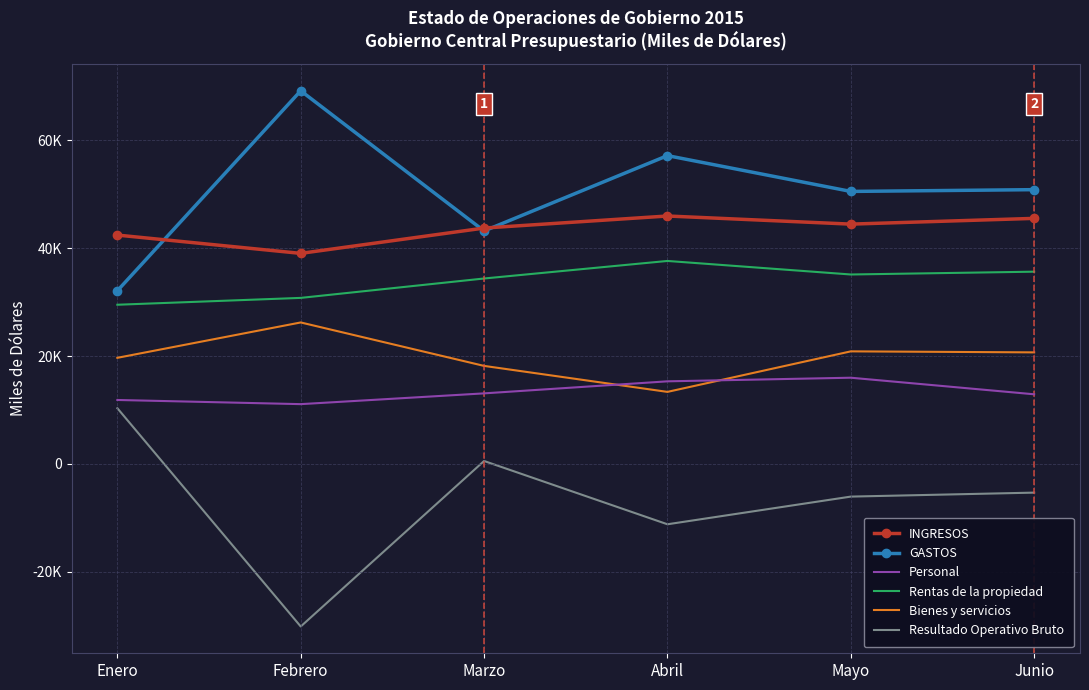

What are all the series names shown in the legend?

INGRESOS, GASTOS, Personal, Rentas de la propiedad, Bienes y servicios, Resultado Operativo Bruto